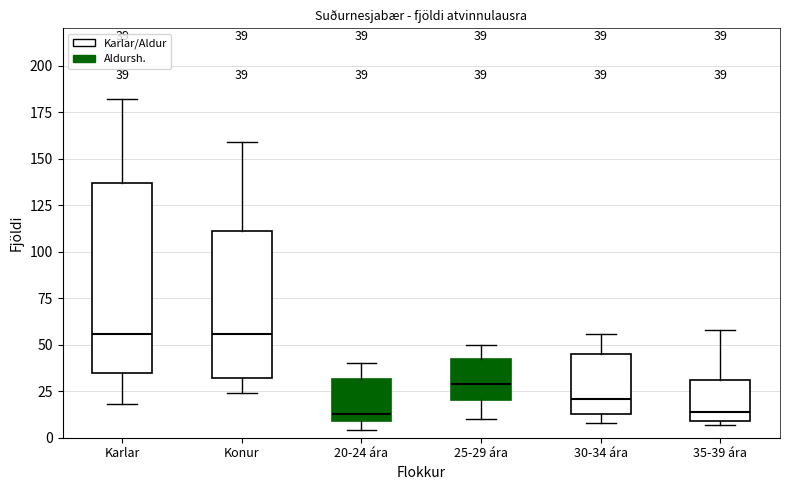

Comparing the boxes themselves (not the whiskers), which one is the tallest?

Karlar